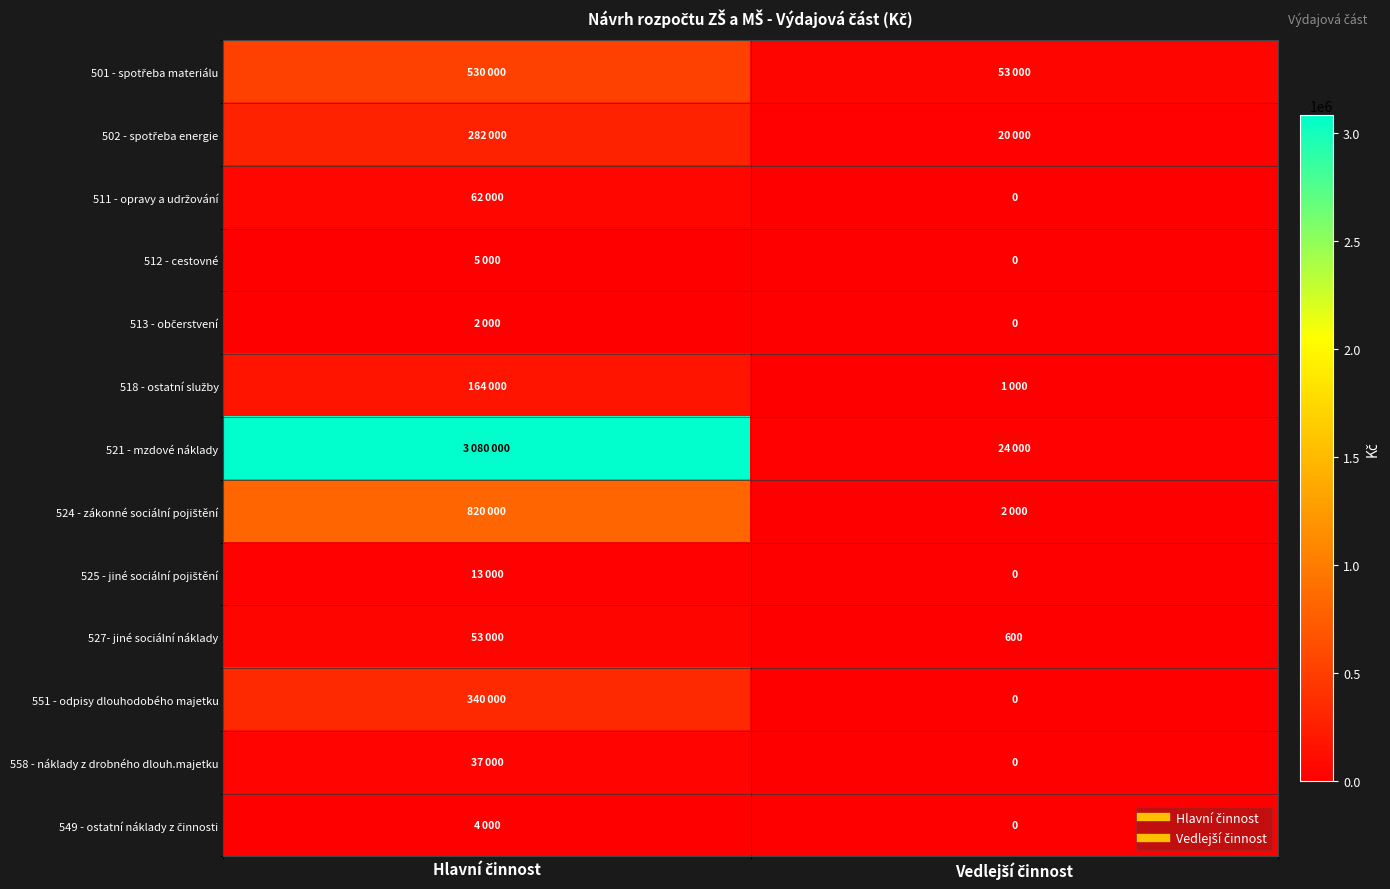

Count the 513 - občerstvení values in the range 0 to 2000.

2